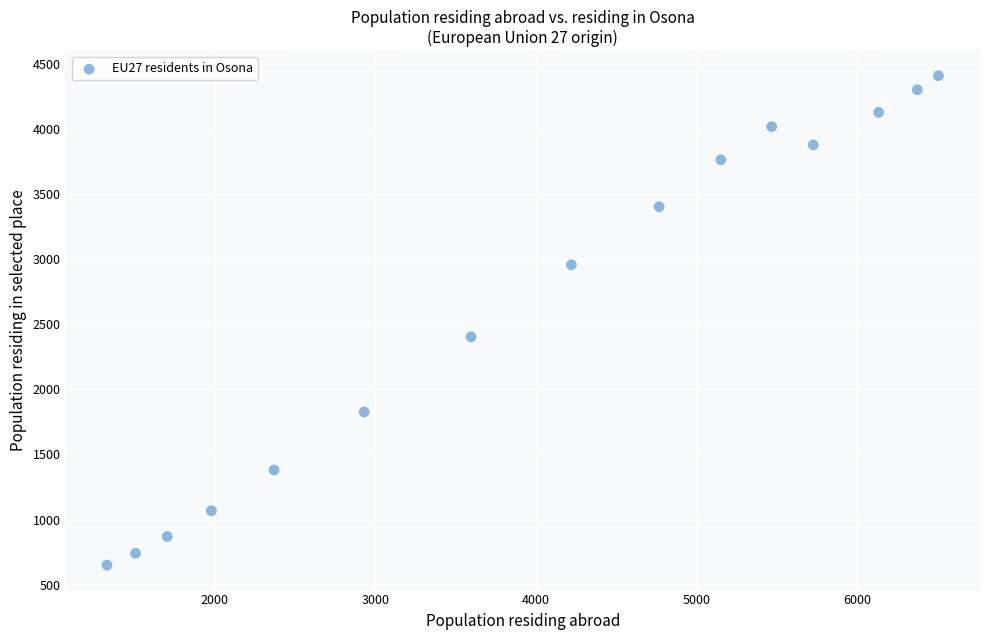

What is the range of X values (max minus min)?

5176